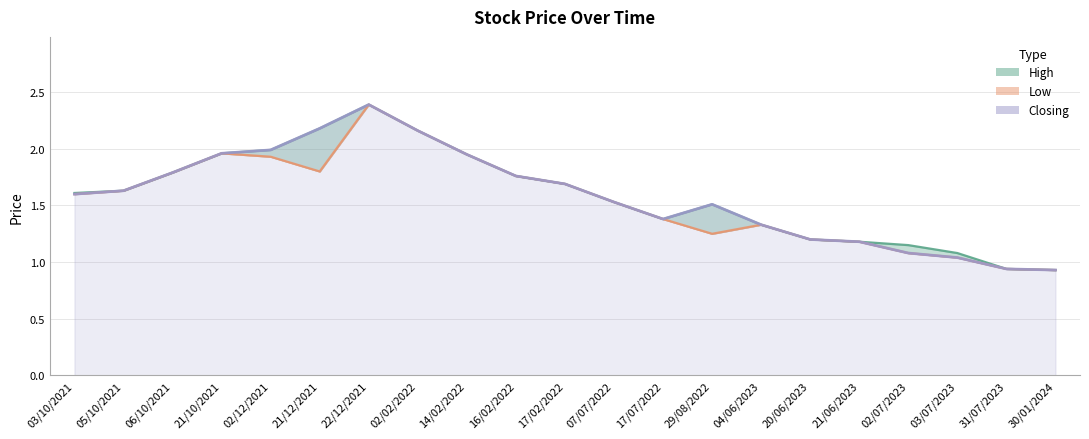

Does the chart display data point markers on the line(s)?

No